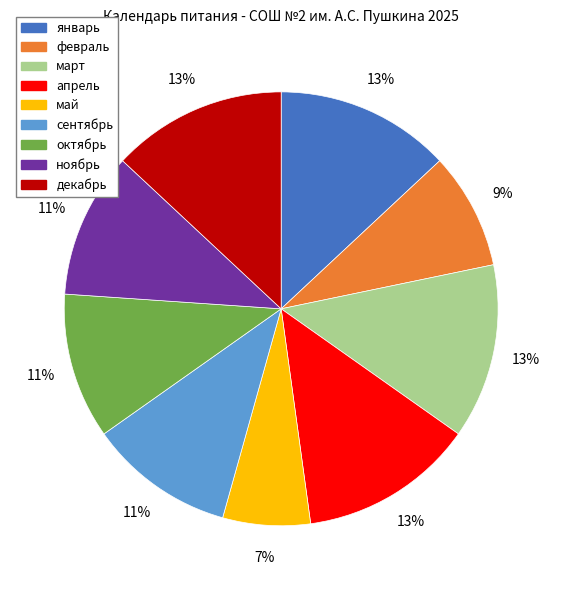

How many segments does this pie chart have?

9